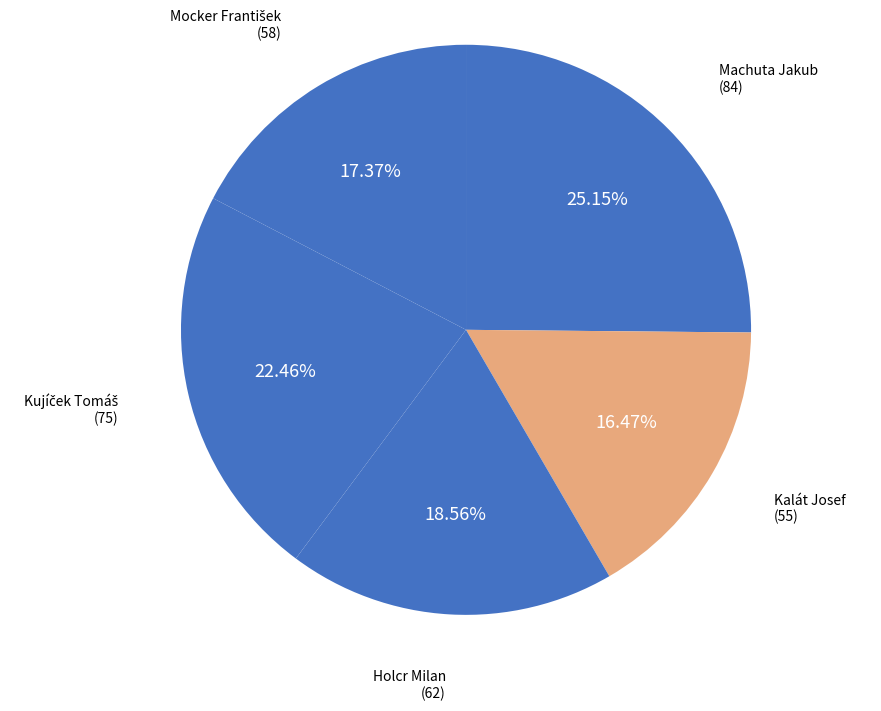

What is the ratio of the value at Holcr Milan to the value at Kalát Josef?

1.1